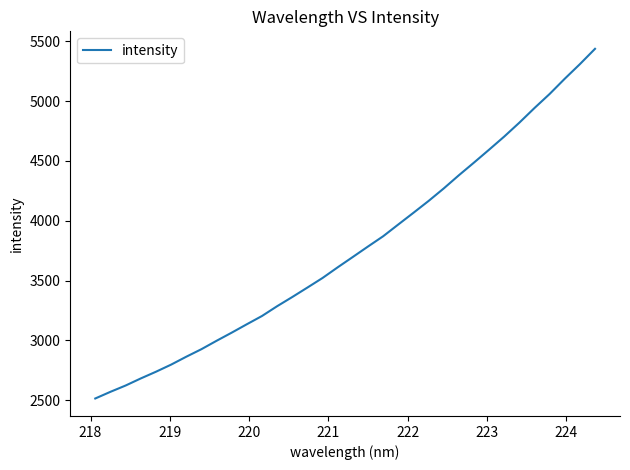

What is the minimum value shown in the chart?

2514.0